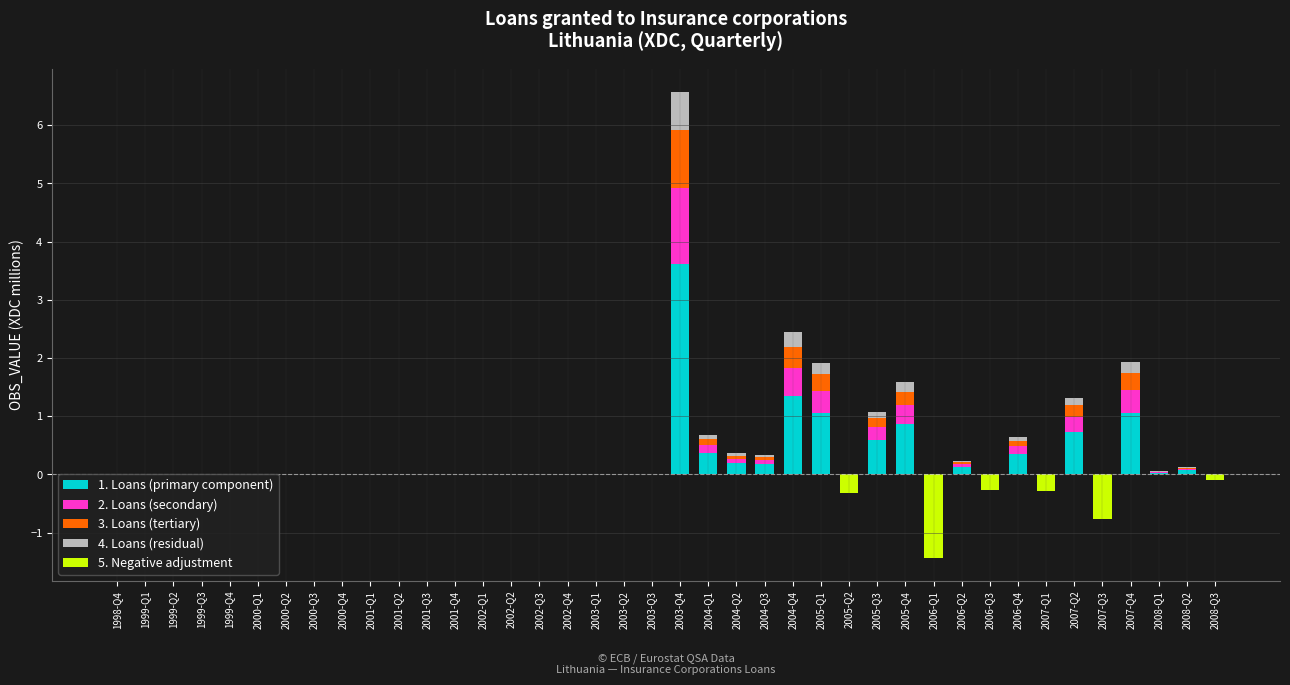

Reading left to right, extract all data points from this chart.

1. Loans (primary component): 0.0	0.0	0.0	0.0	0.0	0.0	0.0	0.0	0.0	0.0	0.0	0.0	0.0	0.0	0.0	0.0	0.0	0.0	0.0	0.0	3.6	0.4	0.2	0.2	1.3	1.1	0.0	0.6	0.9	0.0	0.1	0.0	0.4	0.0	0.7	0.0	1.1	0.0	0.1	0.0
2. Loans (secondary): 0.0	0.0	0.0	0.0	0.0	0.0	0.0	0.0	0.0	0.0	0.0	0.0	0.0	0.0	0.0	0.0	0.0	0.0	0.0	0.0	1.3	0.1	0.1	0.1	0.5	0.4	0.0	0.2	0.3	0.0	0.0	0.0	0.1	0.0	0.3	0.0	0.4	0.0	0.0	0.0
3. Loans (tertiary): 0.0	0.0	0.0	0.0	0.0	0.0	0.0	0.0	0.0	0.0	0.0	0.0	0.0	0.0	0.0	0.0	0.0	0.0	0.0	0.0	1.0	0.1	0.1	0.0	0.4	0.3	0.0	0.2	0.2	0.0	0.0	0.0	0.1	0.0	0.2	0.0	0.3	0.0	0.0	0.0
4. Loans (residual): 0.0	0.0	0.0	0.0	0.0	0.0	0.0	0.0	0.0	0.0	0.0	0.0	0.0	0.0	0.0	0.0	0.0	0.0	0.0	0.0	0.7	0.1	0.0	0.0	0.2	0.2	0.0	0.1	0.2	0.0	0.0	0.0	0.1	0.0	0.1	0.0	0.2	0.0	0.0	0.0
5. Negative adjustment: 0.0	0.0	0.0	0.0	0.0	0.0	0.0	0.0	0.0	0.0	0.0	0.0	0.0	0.0	0.0	0.0	0.0	0.0	0.0	0.0	0.0	0.0	0.0	0.0	0.0	0.0	-0.3	0.0	0.0	-1.4	0.0	-0.3	0.0	-0.3	0.0	-0.8	0.0	0.0	0.0	-0.1